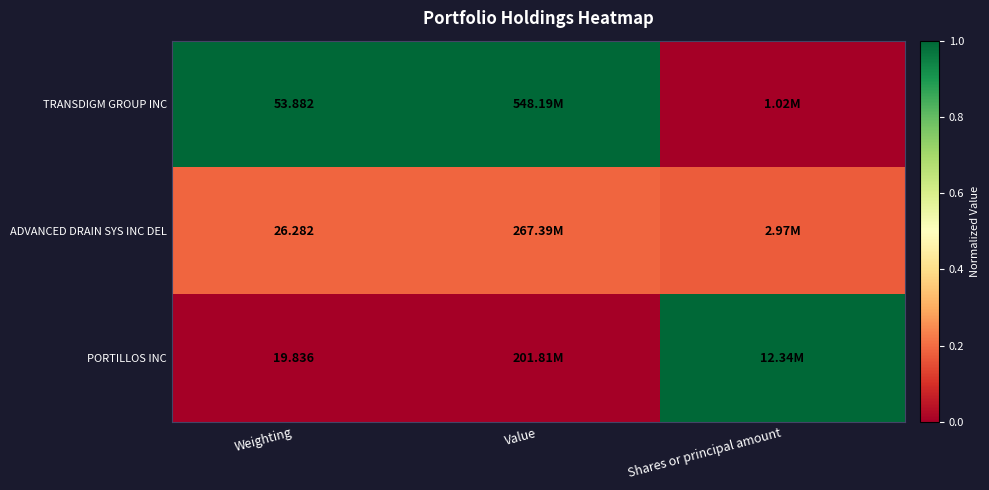

Rank the series at Weighting from lowest to highest value.

PORTILLOS INC, ADVANCED DRAIN SYS INC DEL, TRANSDIGM GROUP INC